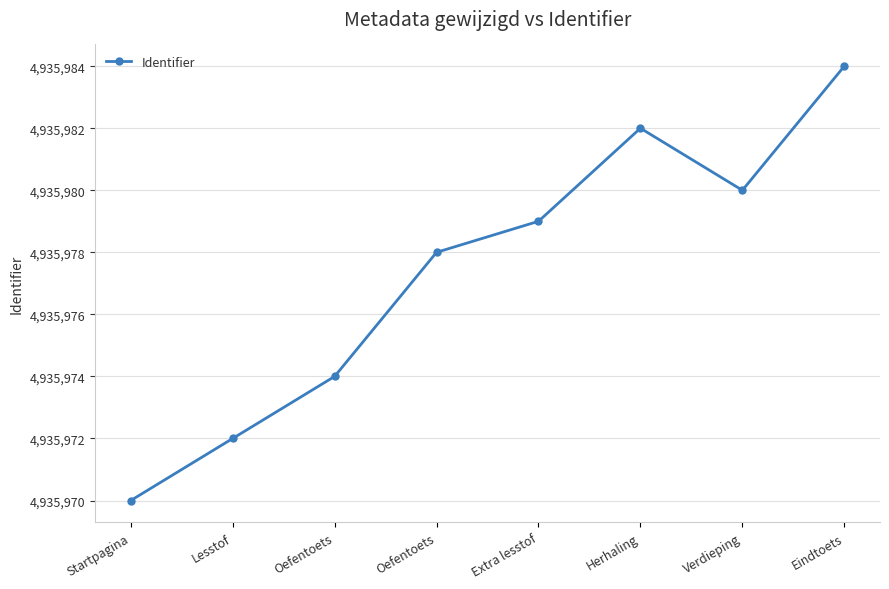

How many values are below 4935979?

4